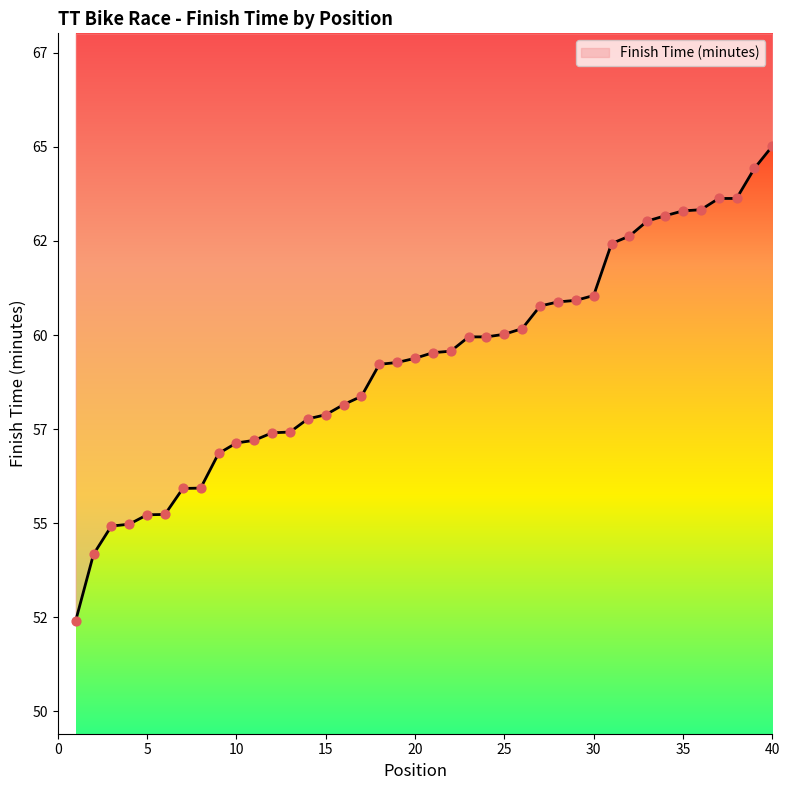

What is the change in value from 29 to 34?

+2.2